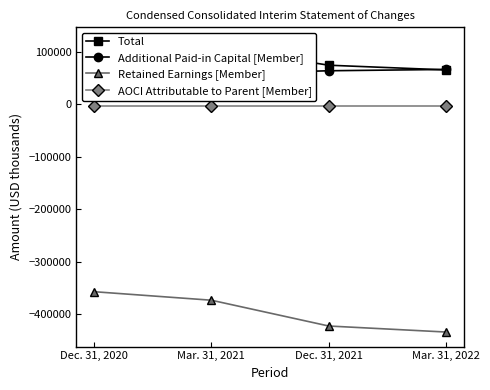

Read the Retained Earnings [Member] value at Mar. 31, 2022, to the nearest 100.

-434000